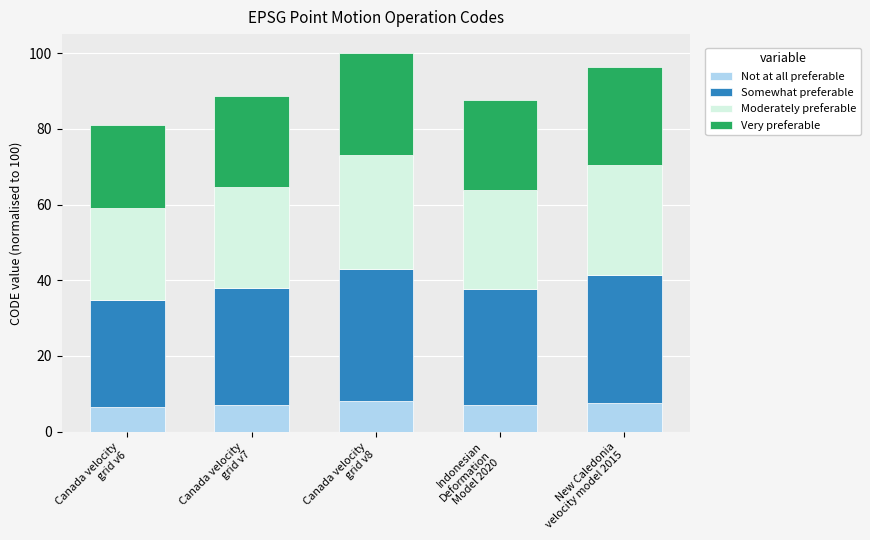

What is the highest value of the Not at all preferable series?

8.0